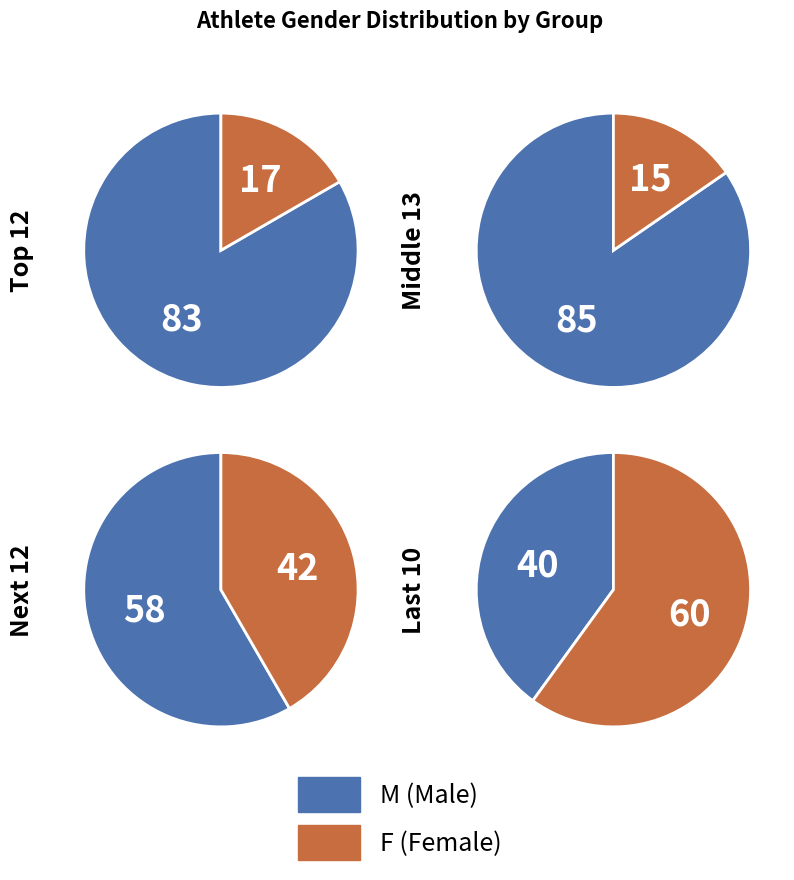

Rank the categories by value from highest to lowest.

M, F